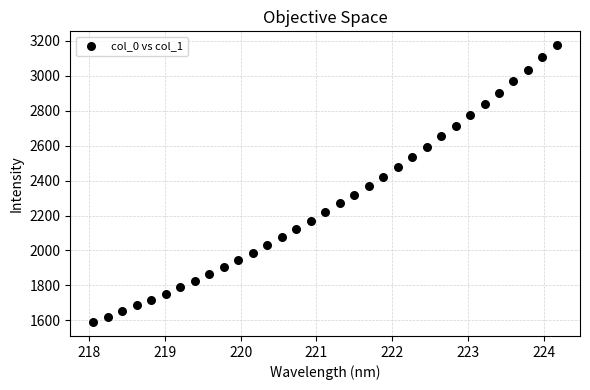

What is the range of Y values (max minus min)?

1585.2